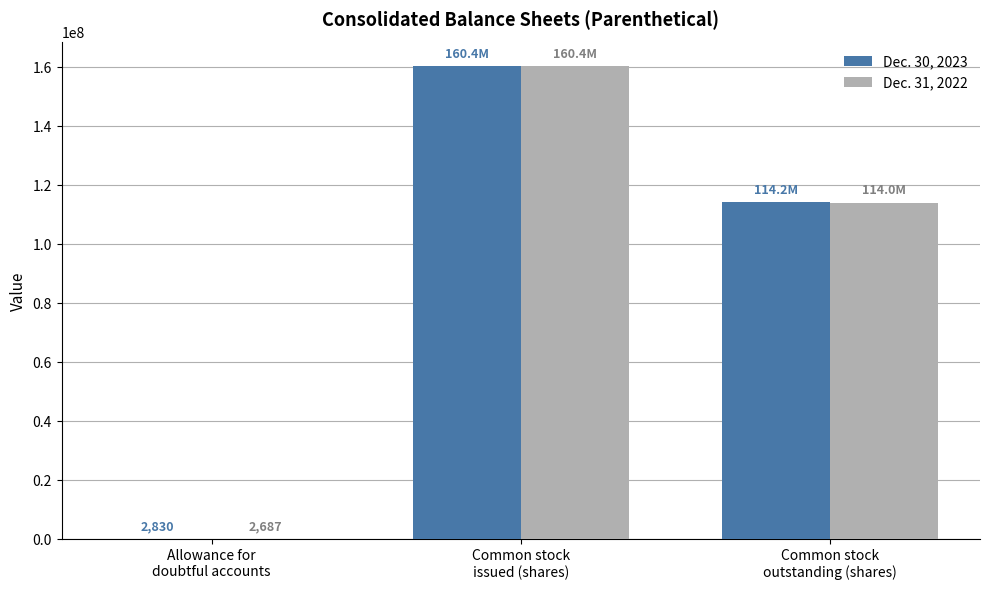

Reading left to right, transcribe all the data shown in this chart.

Dec. 30, 2023: 2830	160366008	114157918
Dec. 31, 2022: 2687	160366008	114003234